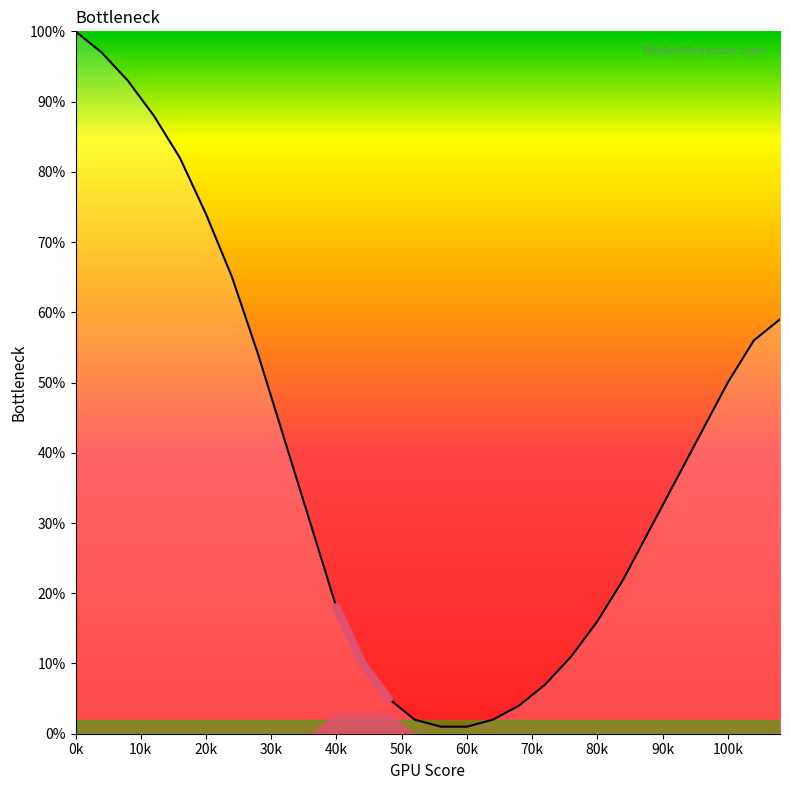

Does the chart display data point markers on the line(s)?

No